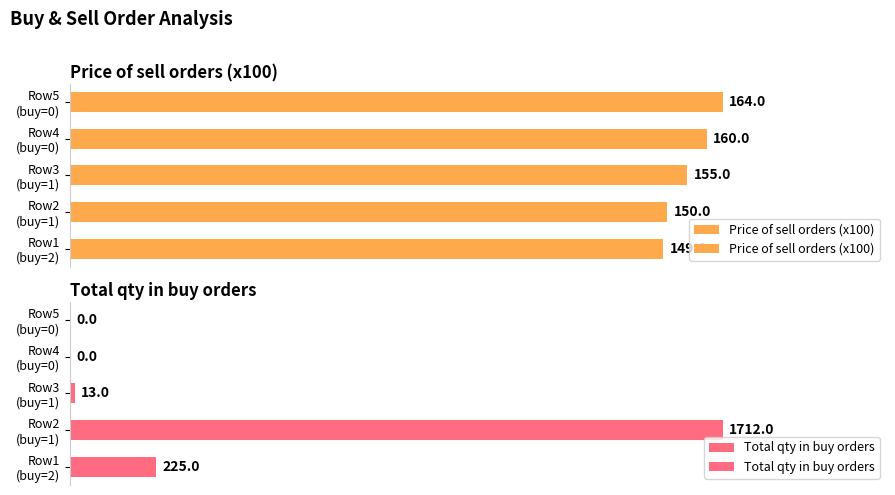

List the series in order of their peak value, highest first.

Total qty in buy orders, Price of sell orders (x100)